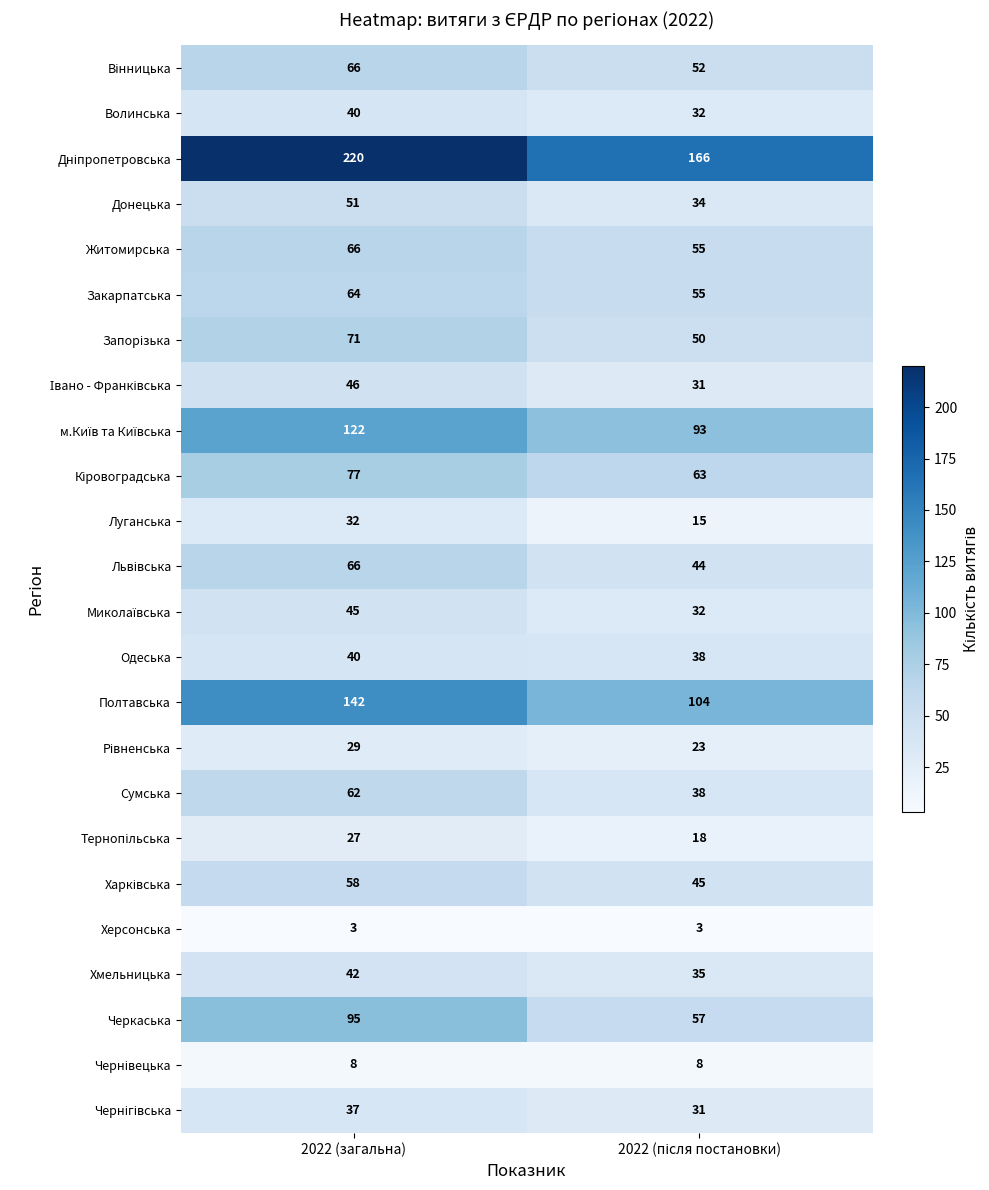

What is the difference between the highest and lowest values at 2022 (загальна)?

217